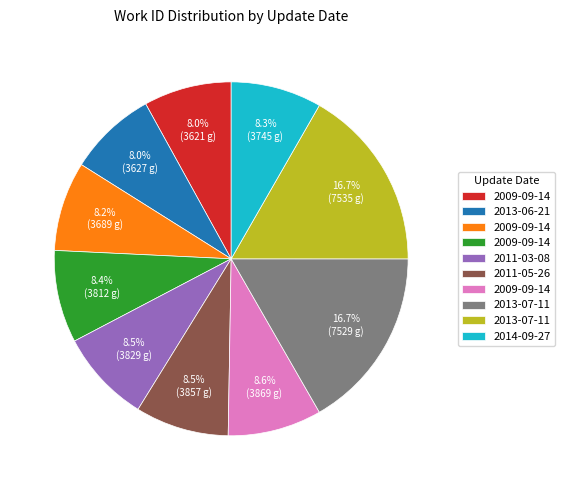

Is there a majority slice in this chart?

No